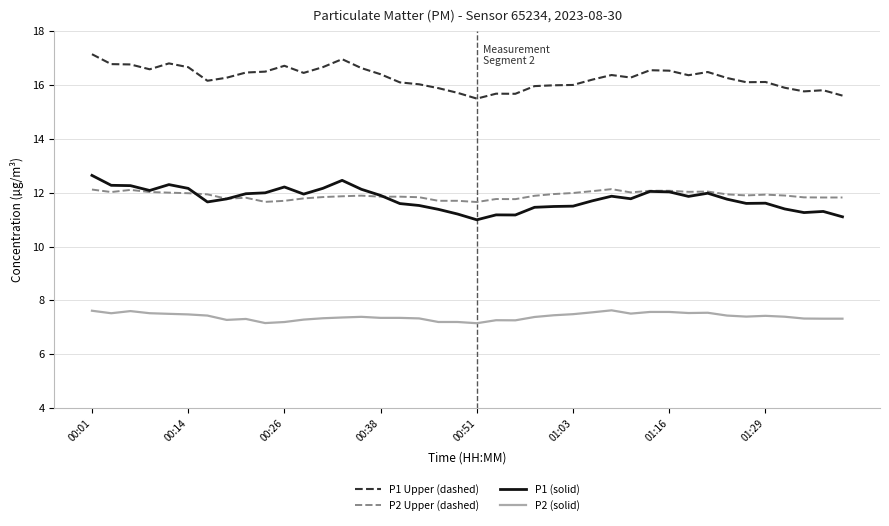

True or false: P1 Upper (dashed) and P2 (solid) intersect in this chart.

False